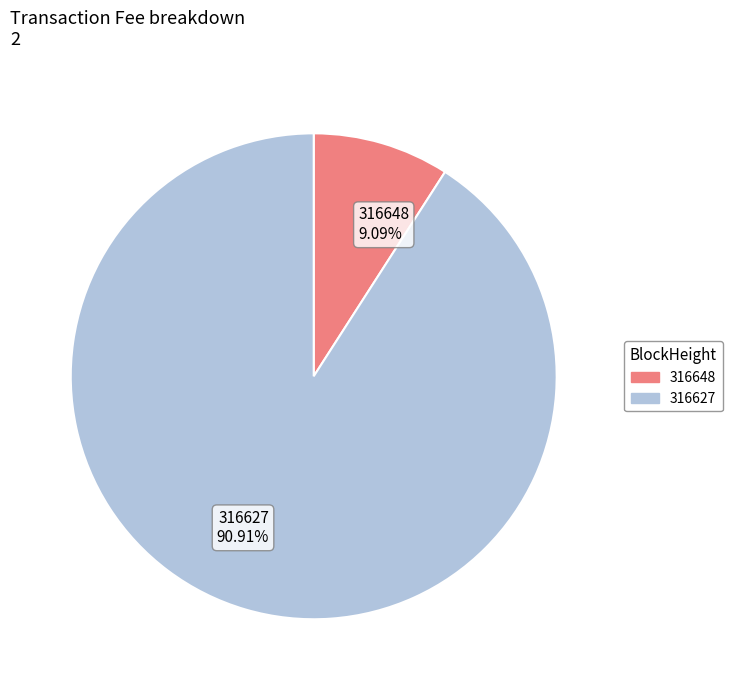

Is it true that 316627 is 80% of the pie?

False